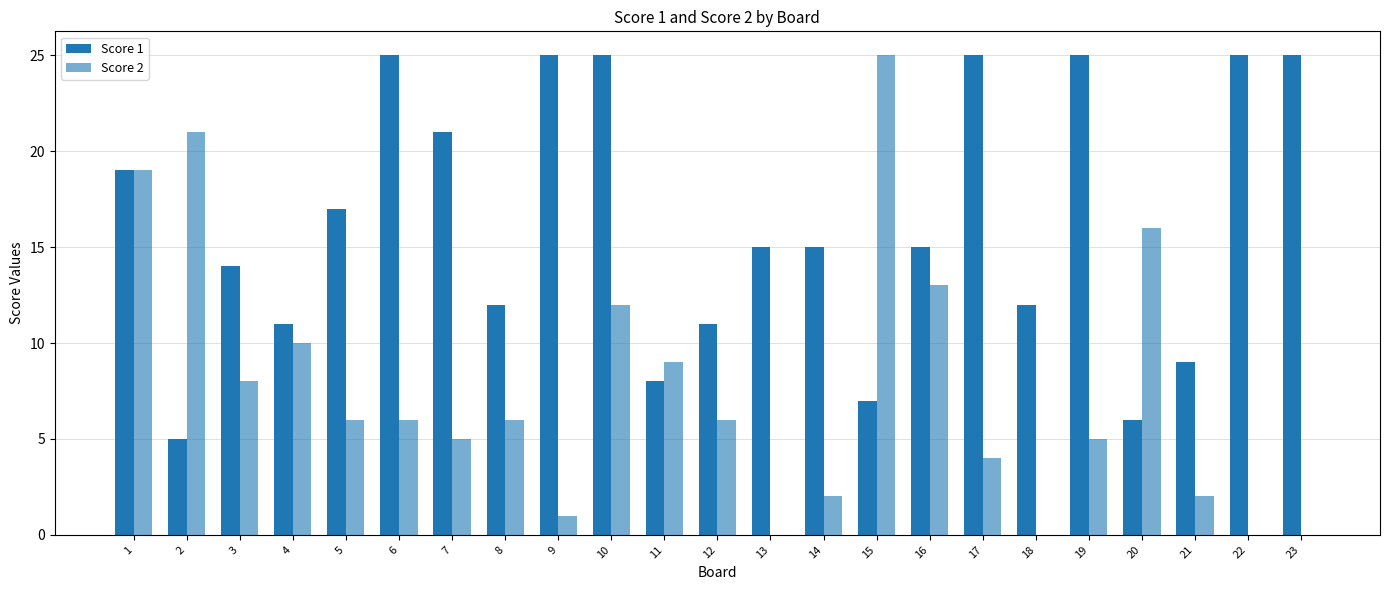

Reading left to right, list all the values displayed in this chart.

Score 1: 1=19	2=5	3=14	4=11	5=17	6=25	7=21	8=12	9=25	10=25	11=8	12=11	13=15	14=15	15=7	16=15	17=25	18=12	19=25	20=6	21=9	22=25	23=25
Score 2: 1=19	2=21	3=8	4=10	5=6	6=6	7=5	8=6	9=1	10=12	11=9	12=6	13=0	14=2	15=25	16=13	17=4	18=0	19=5	20=16	21=2	22=0	23=0